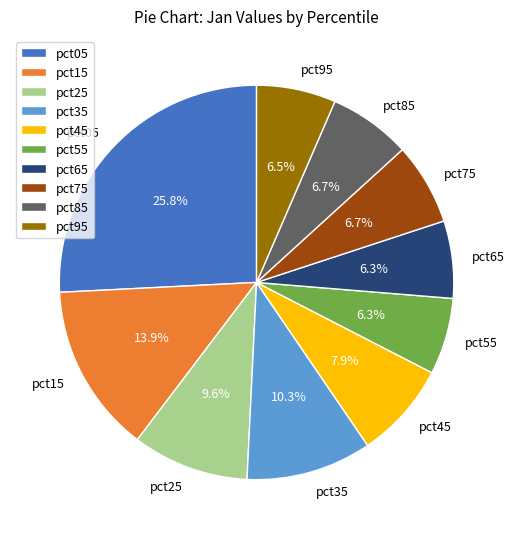

Which slice is the largest?

pct05